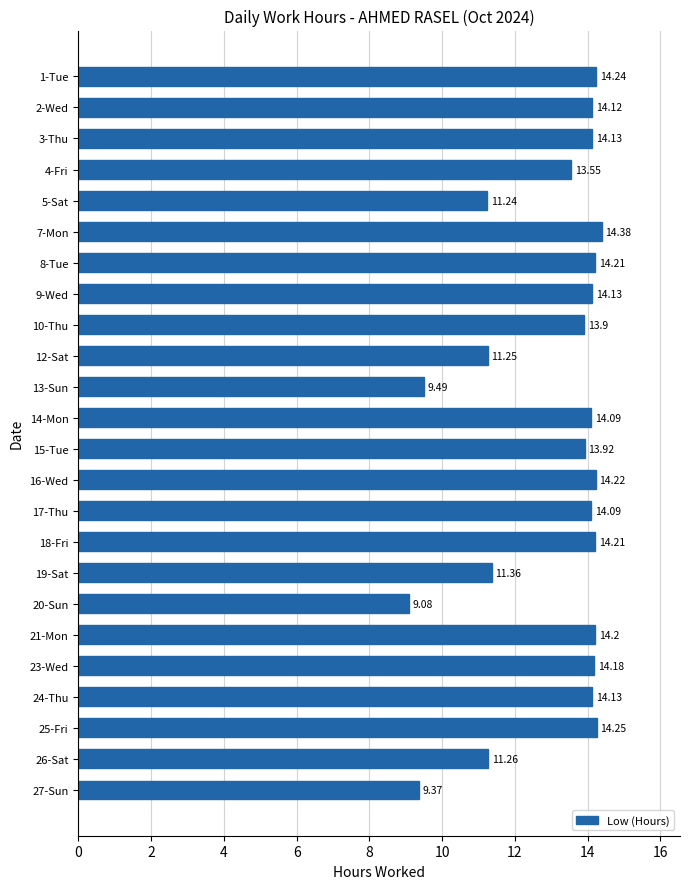

How many data points are less than 14?

10